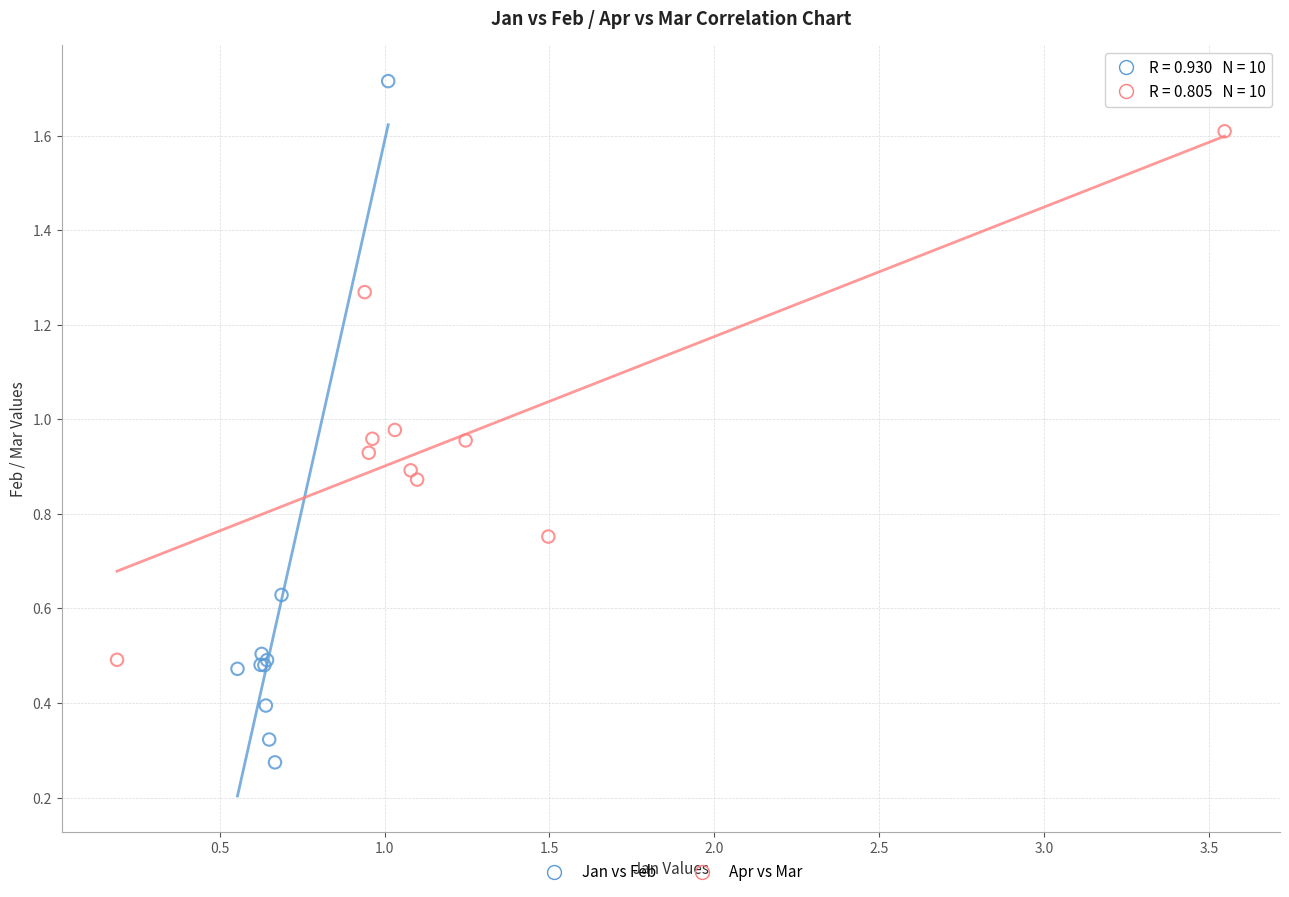

Which series contains the highest Y value?

Jan vs Feb